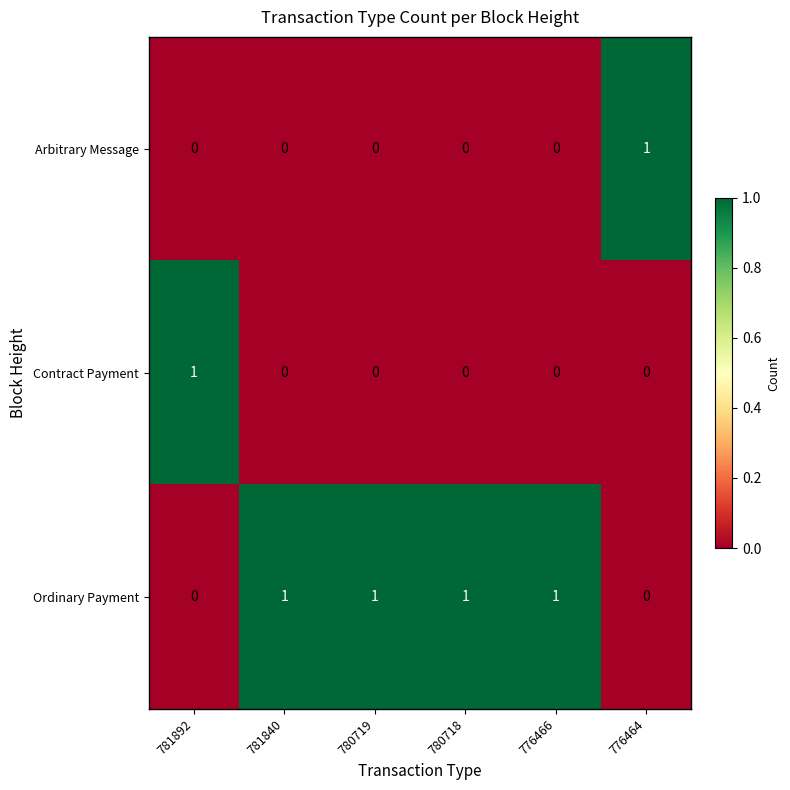

What is the spread (max minus min) of values at 776464?

1